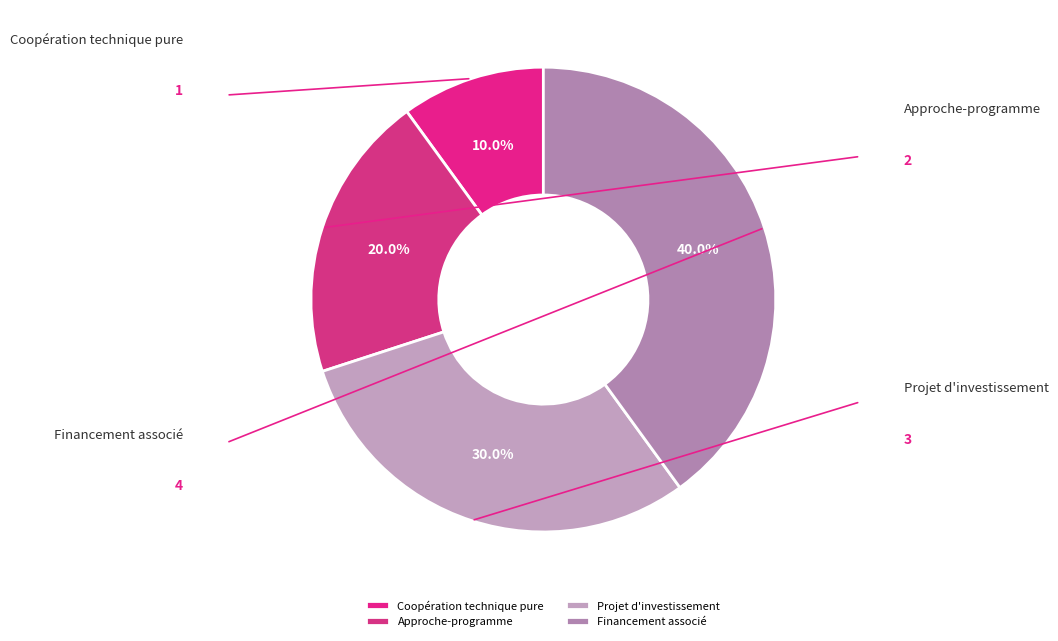

True or false: Projet d'investissement accounts for 16% of the total.

False